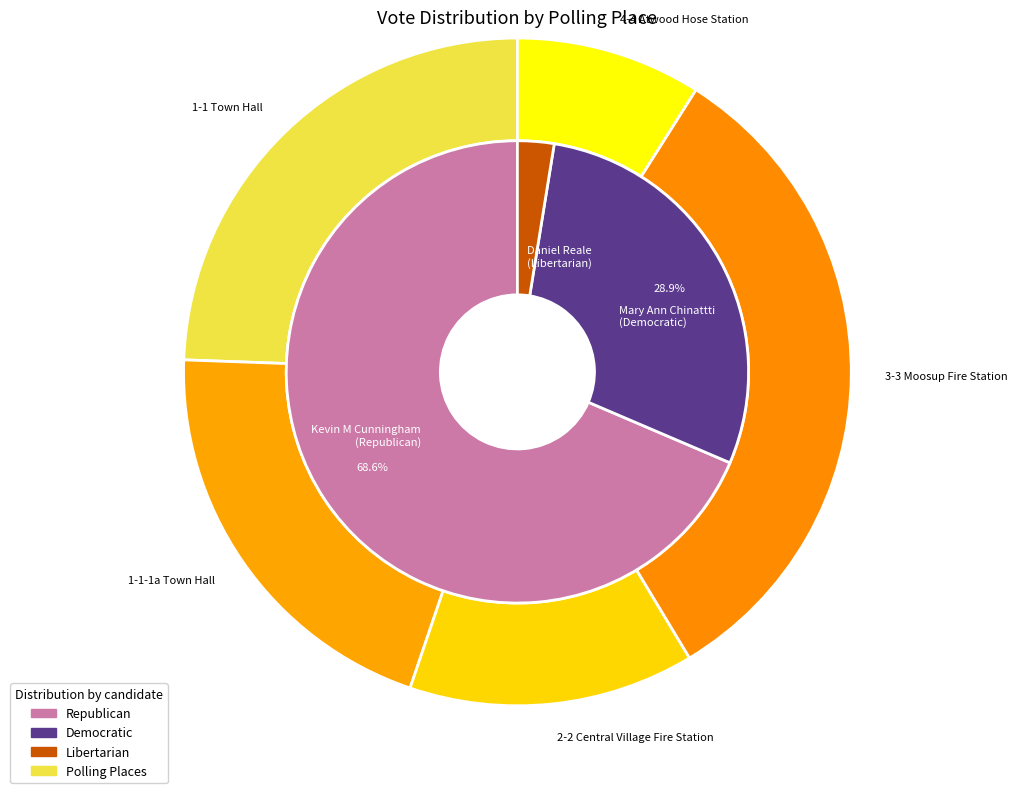

Which series changed the most between 2-2 Central Village Fire Station and 3-3 Moosup Fire Station?

Kevin M CunninghamRepublican